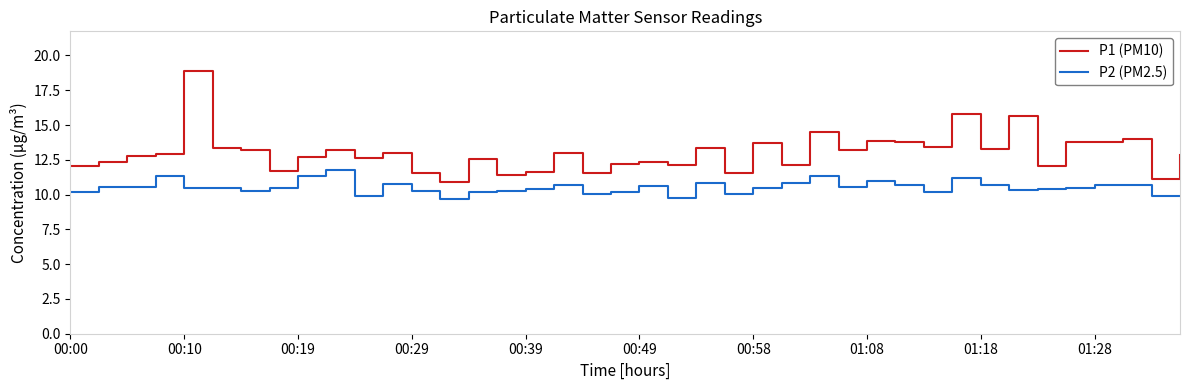

True or false: P1 (PM10) and P2 (PM2.5) intersect in this chart.

False